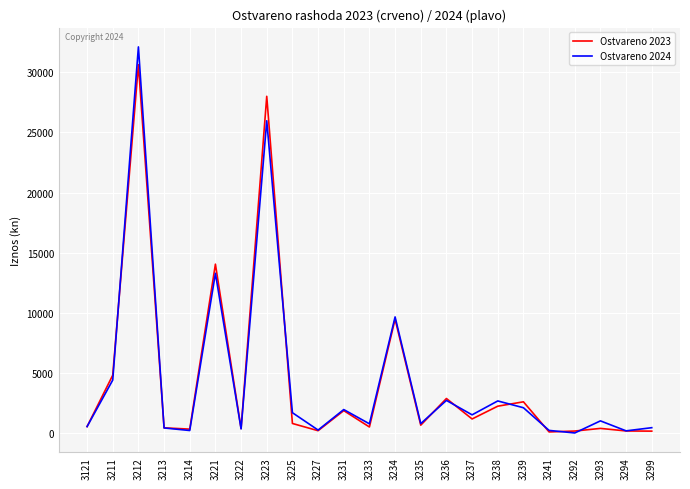

True or false: Ostvareno 2024 has more than 2 interior local peaks.

True